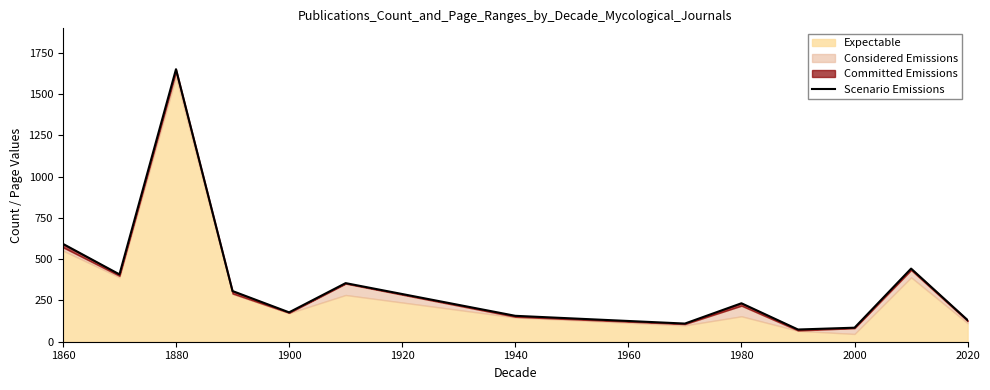

The chart shows a value of 219 at 1940. True or false?

False